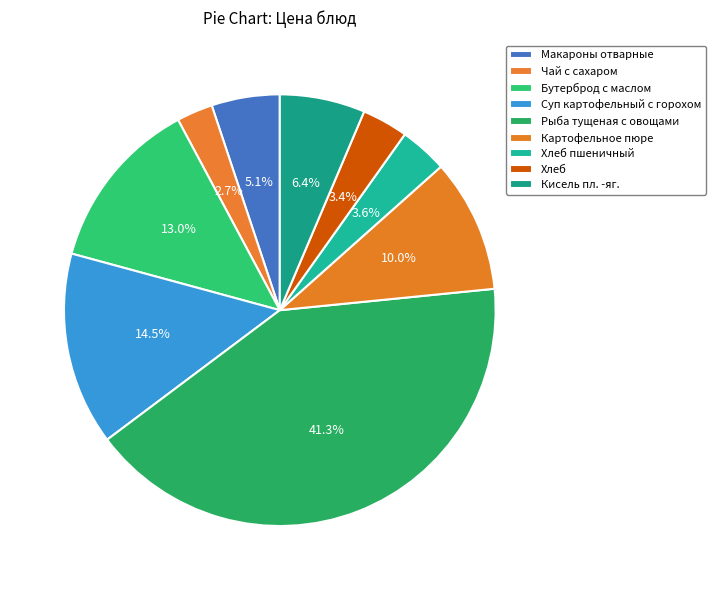

Approximately how many times larger is the value at Хлеб пшеничный compared to Рыба тущеная с овощами?

0.1